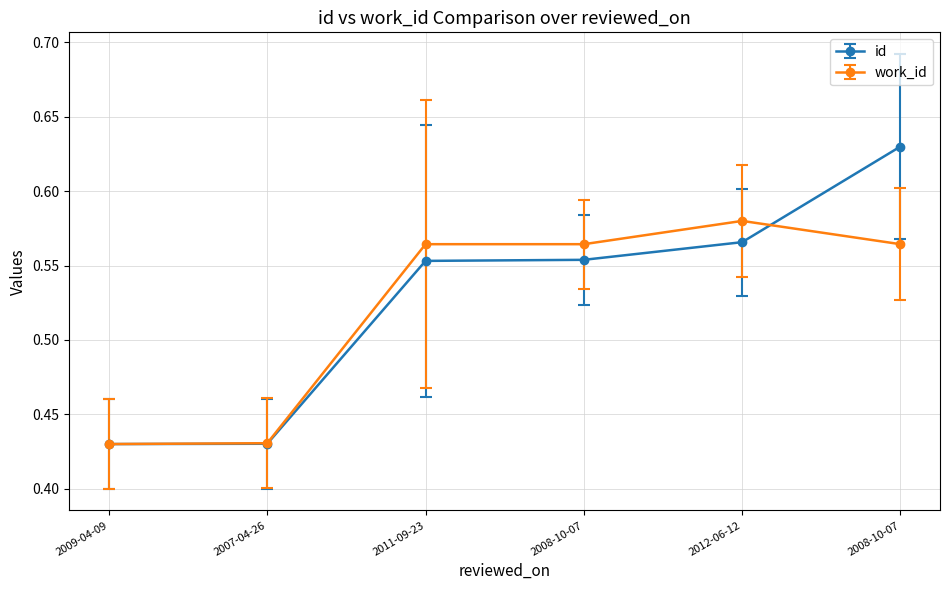

How many distinct data groups are displayed?

2